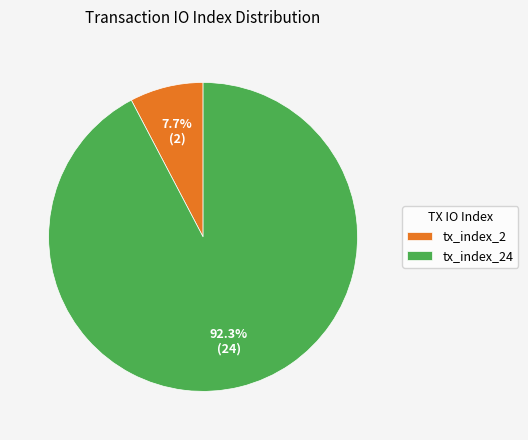

Approximately how many times larger is the value at tx_index_24 compared to tx_index_2?

12.0